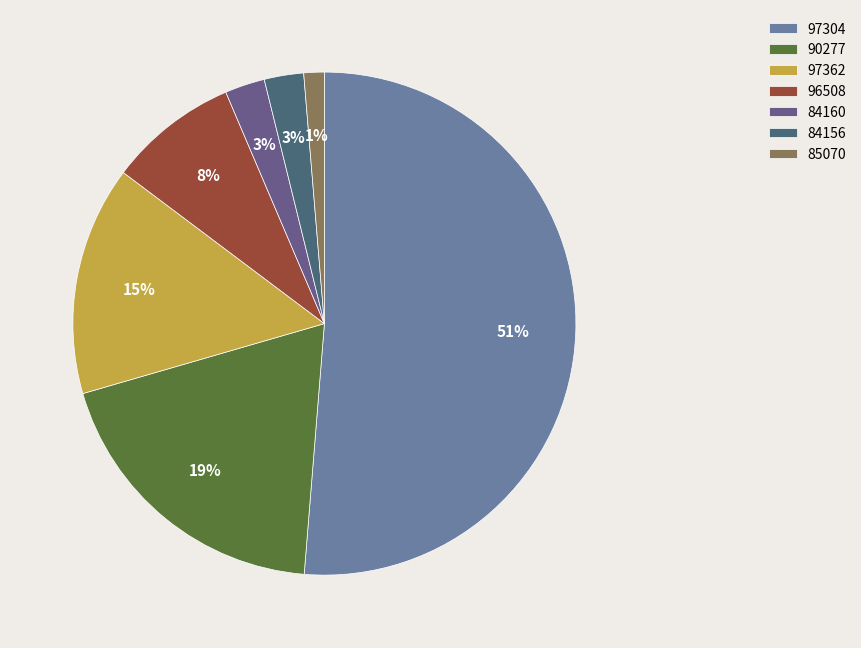

Is 97304 the majority of the pie?

Yes